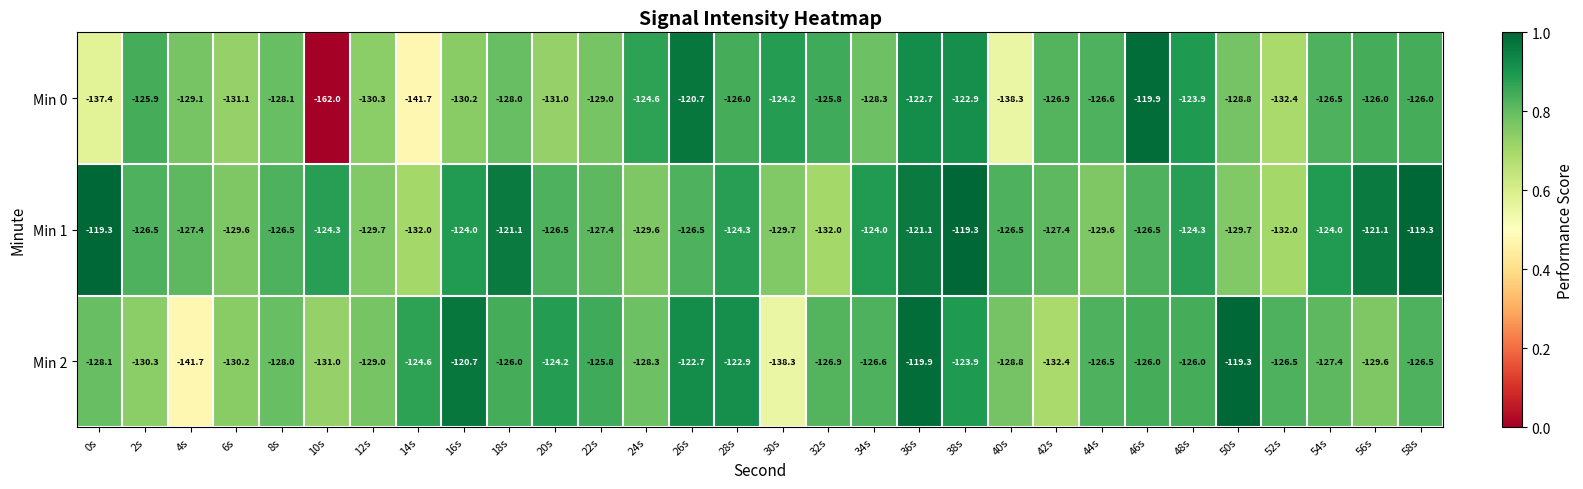

At 12s, list the series in order from smallest to largest.

Min 0, Min 1, Min 2